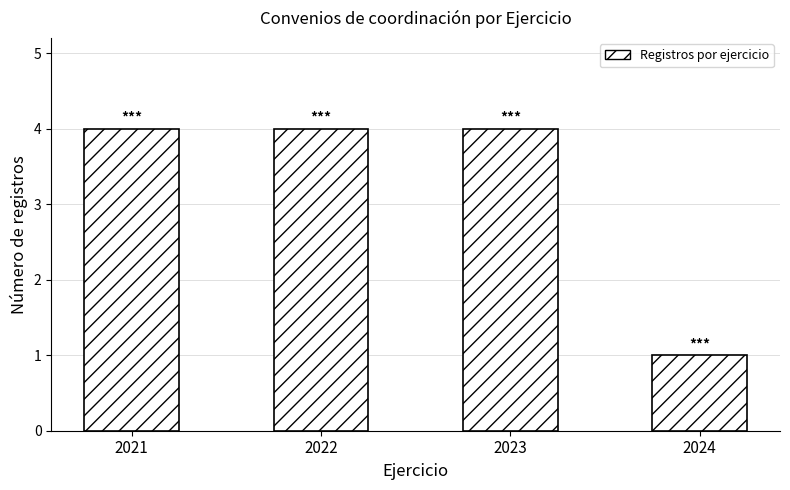

Reading right to left, list all the values displayed in this chart.

2024=1	2023=4	2022=4	2021=4